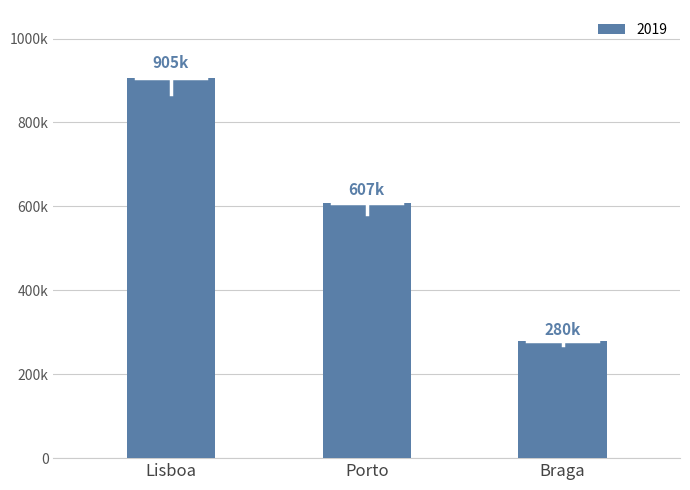

Are the bars grouped side by side (vs. stacked)?

No